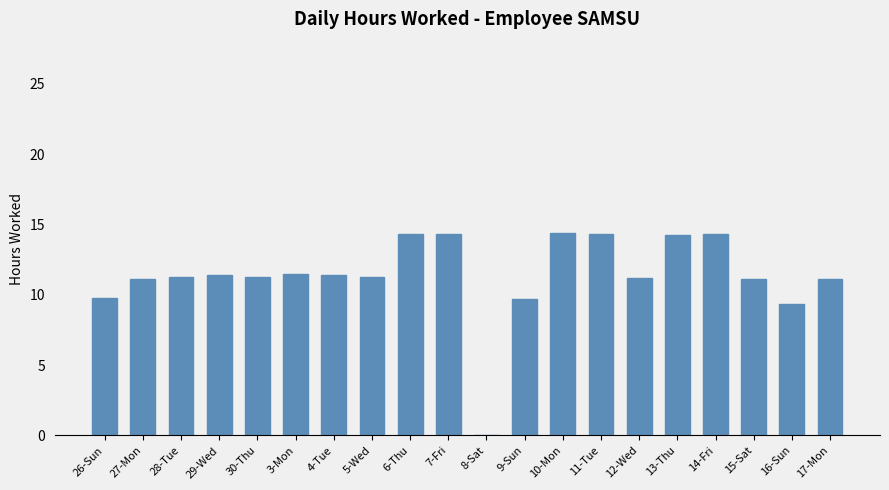

What is the sum of all values?

227.6